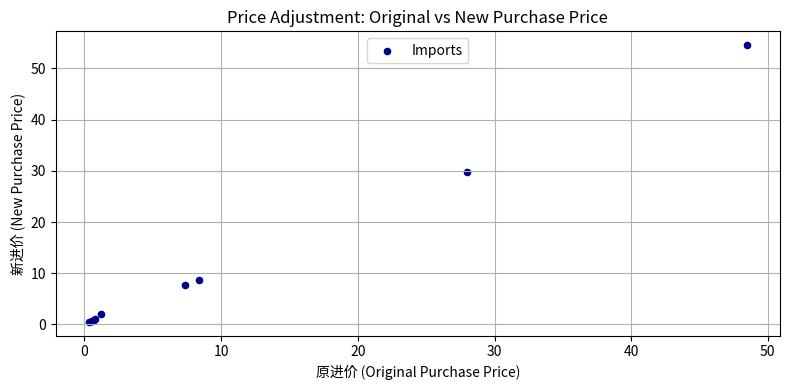

What Y value in the scatter plot is closest to 27?

29.8